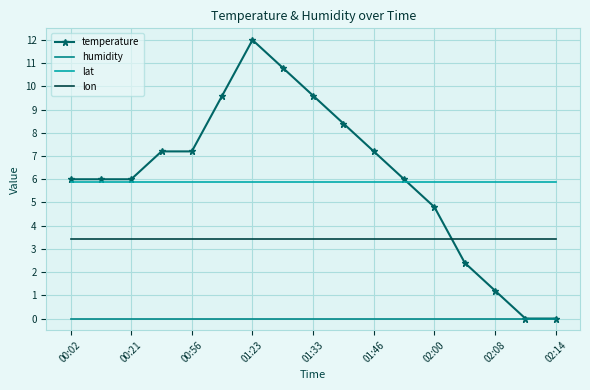

Which series has the largest range (max minus min)?

temperature